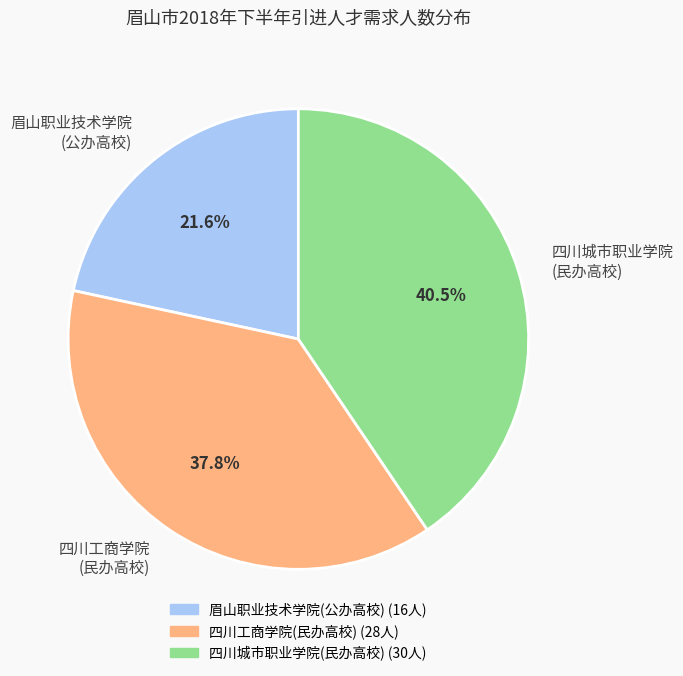

Between 眉山职业技术学院 (公办高校) and 四川城市职业学院 (民办高校), which is larger?

四川城市职业学院 (民办高校)